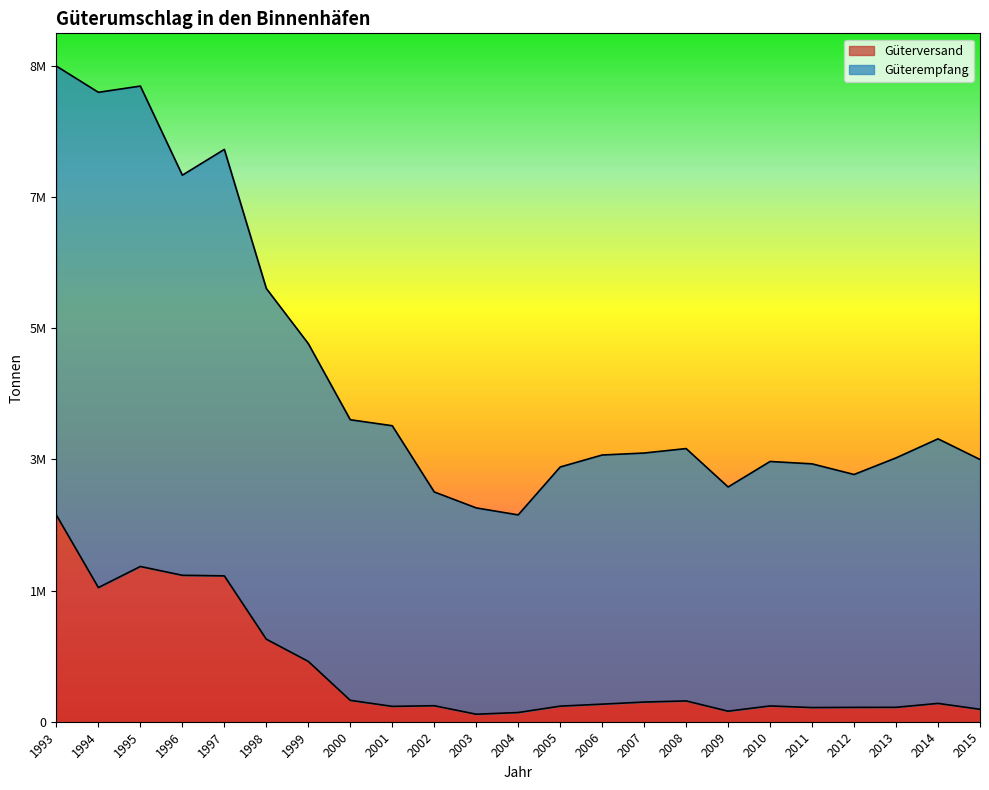

Which series has the widest spread of values?

Güterempfang